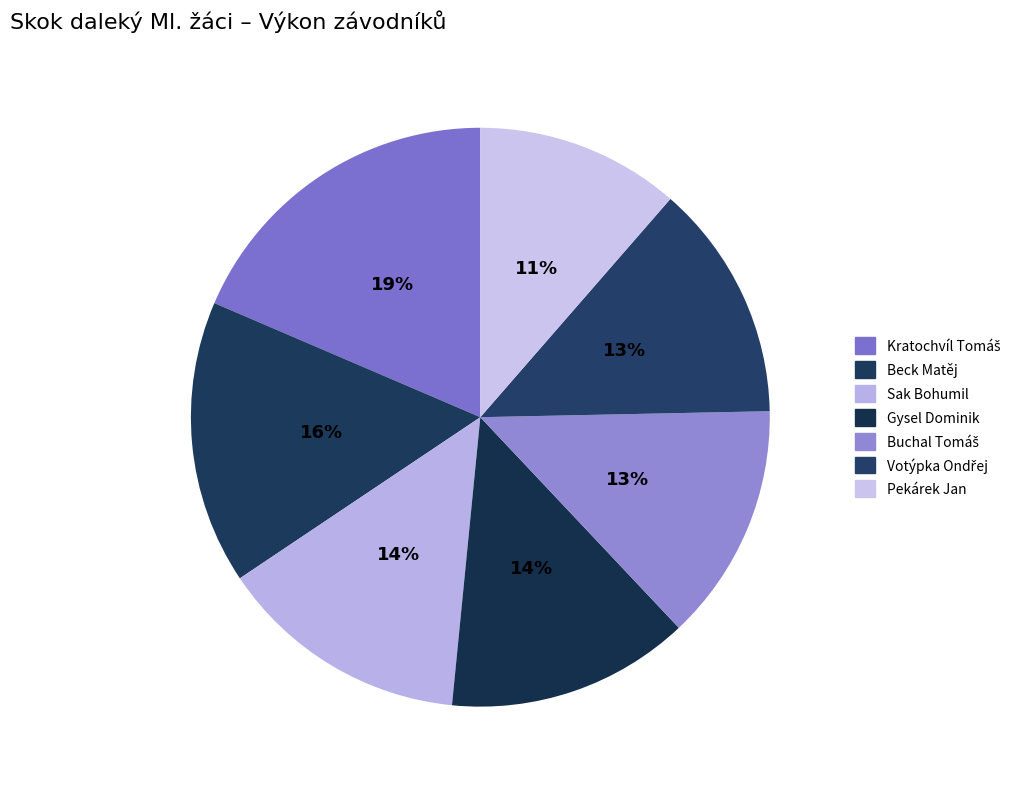

Does Sak Bohumil account for over 50% of the chart?

No